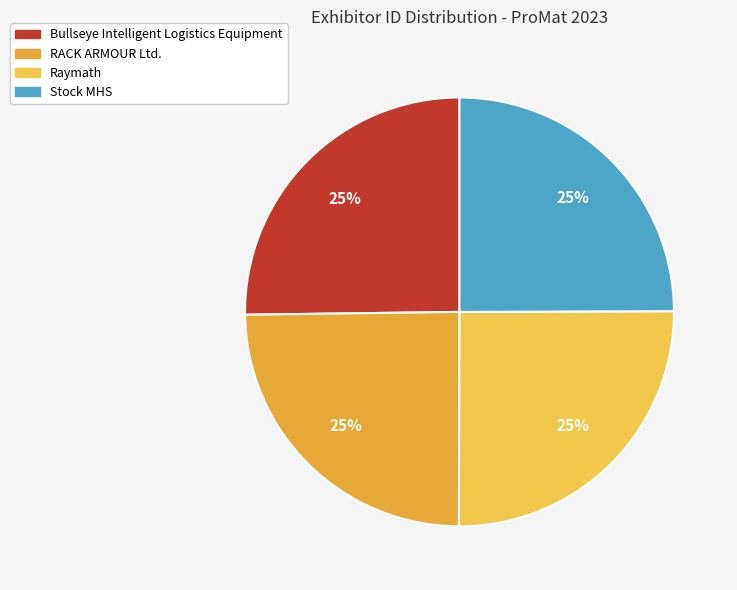

To the nearest percent, what is the average slice percentage?

25%